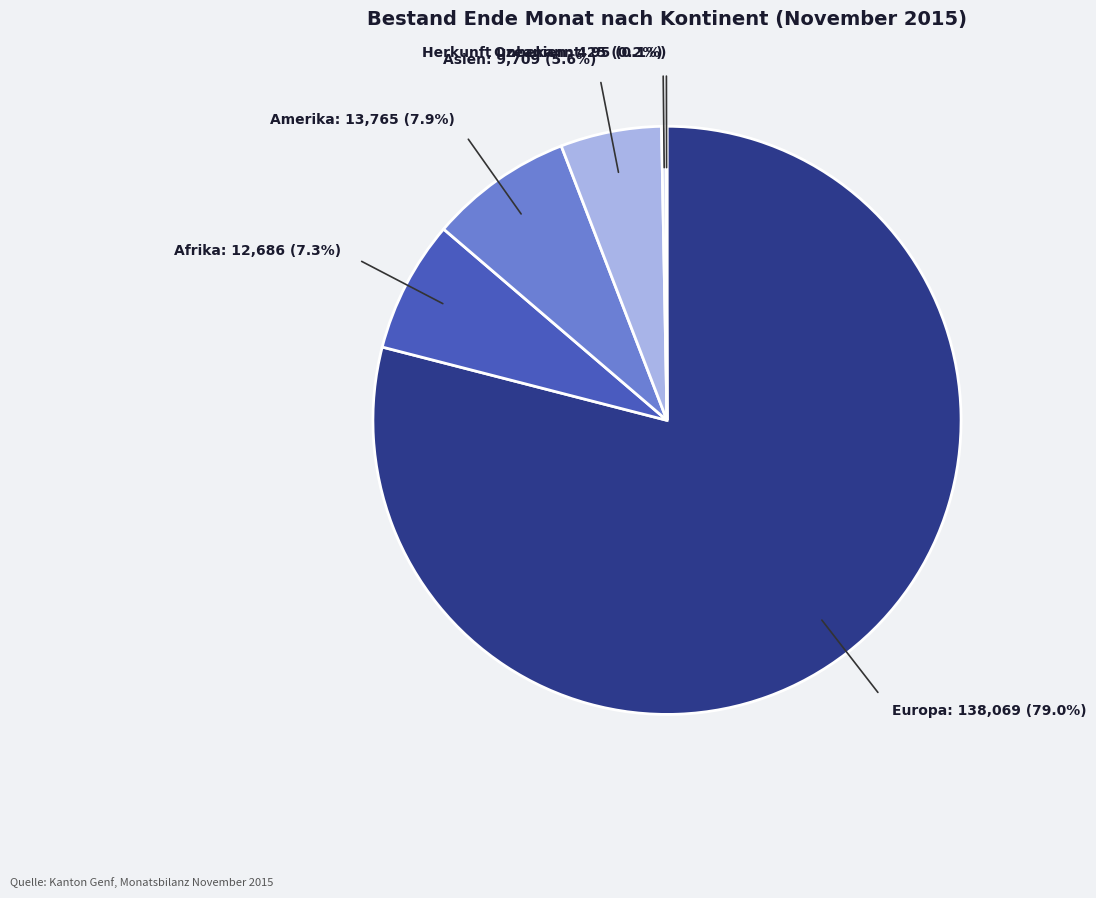

Which has a higher value, Amerika or Europa?

Europa